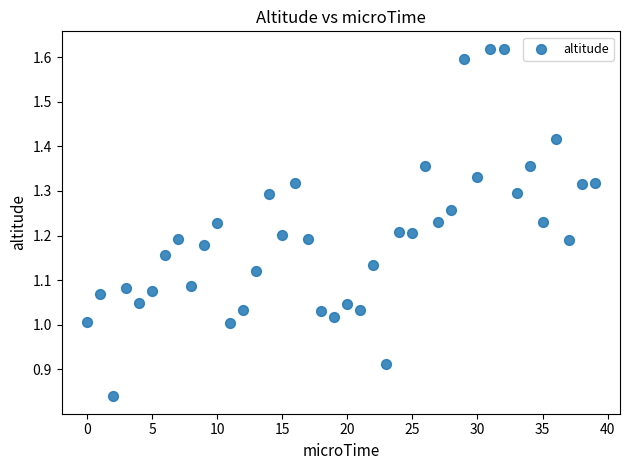

How many data points are displayed?

40